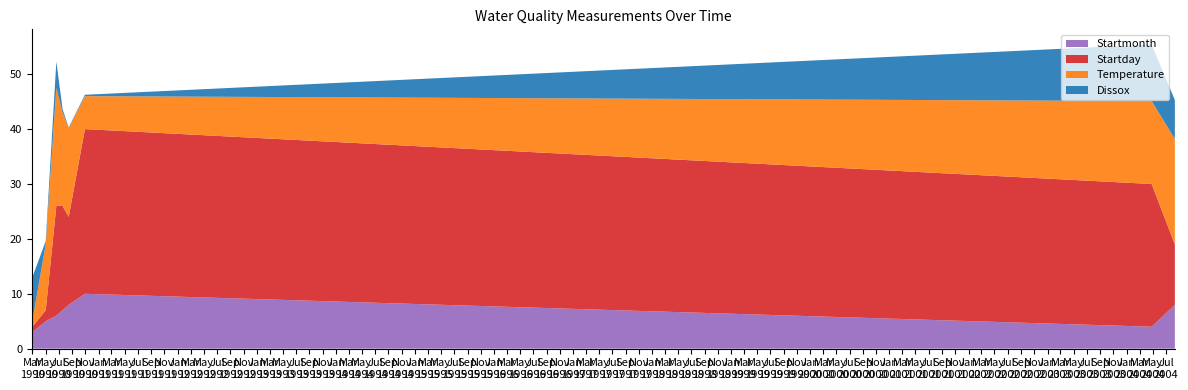

What is the lowest value of the Startmonth series?

2.0